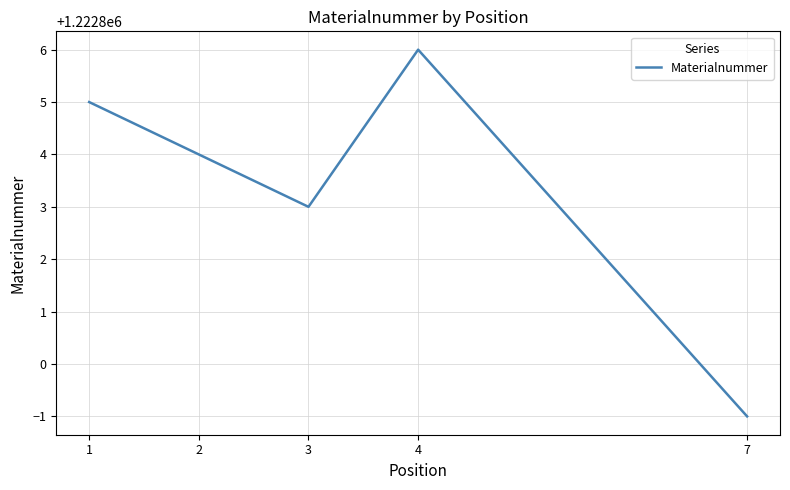

How many series are shown in this chart?

1